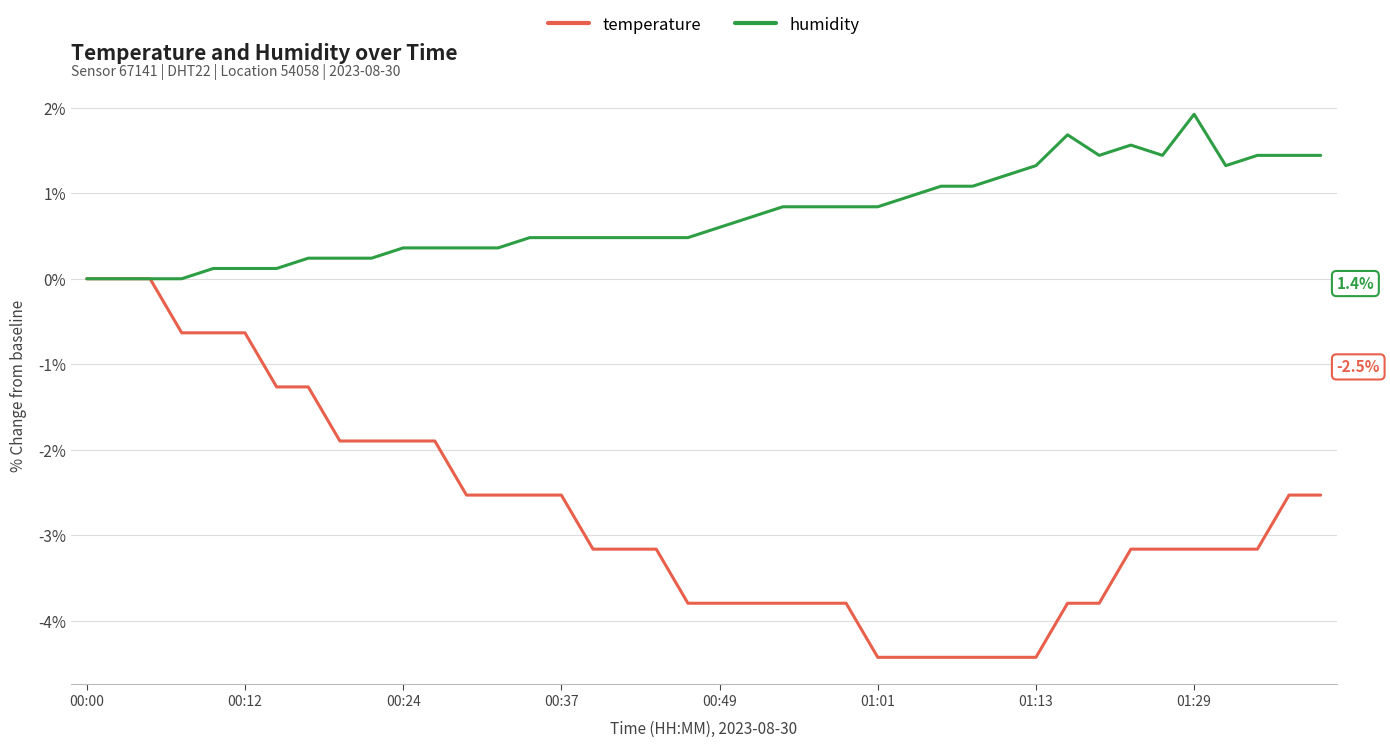

What is the average value of the humidity series?

0.7